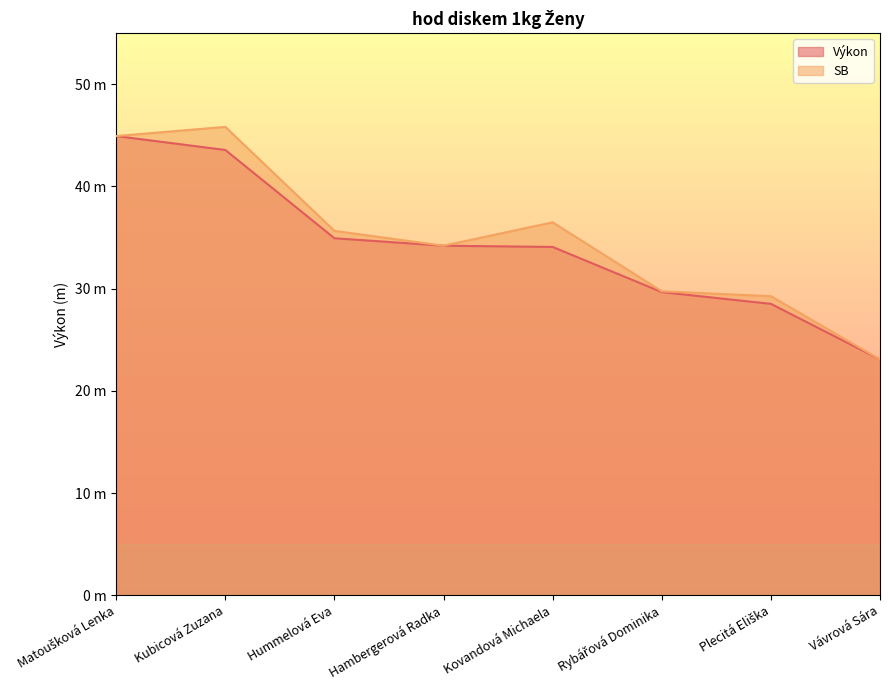

Which has a higher value, Hambergerová Radka or Plecitá Eliška?

Hambergerová Radka